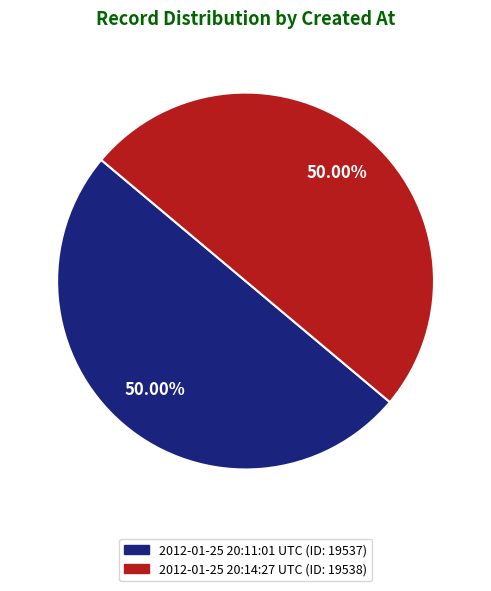

Combined, do 2012-01-25 20:11:01 UTC and 2012-01-25 20:14:27 UTC account for over 50%?

Yes